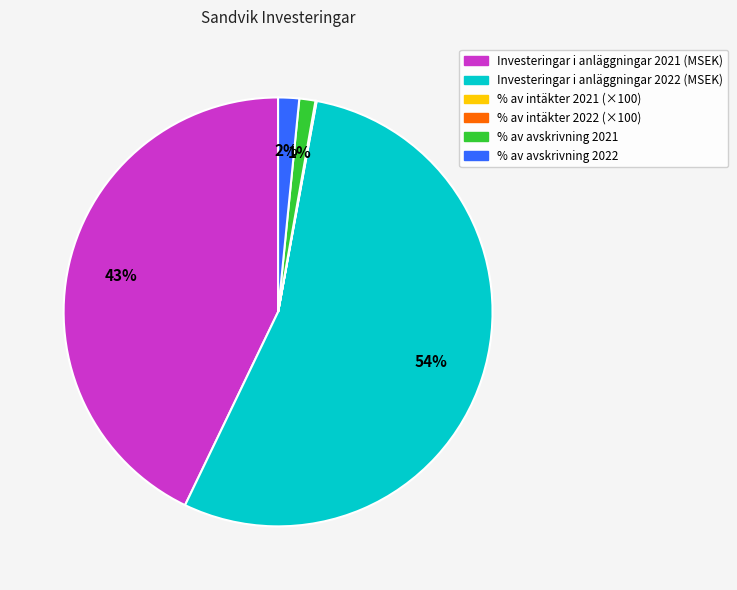

Do Investeringar i anläggningar 2021 (MSEK) and % av avskrivning 2022 together represent more than half of the pie?

No